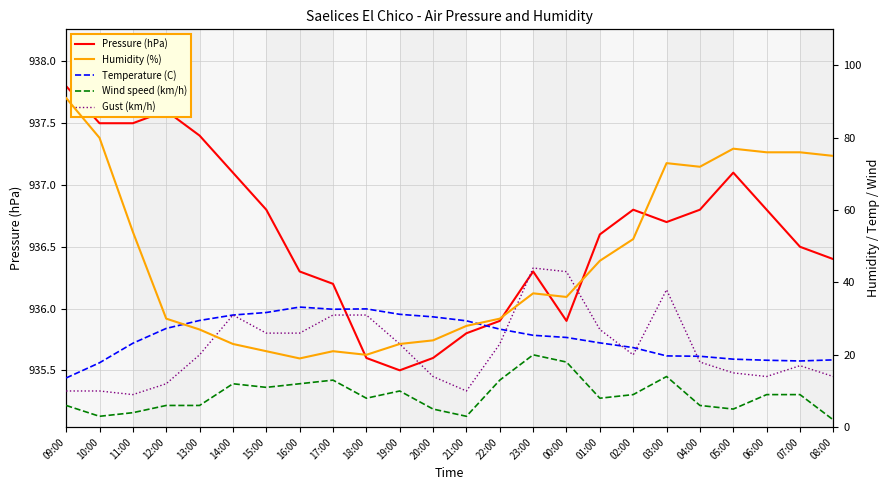

At which label does Temperature (C) reach its peak?

16:00